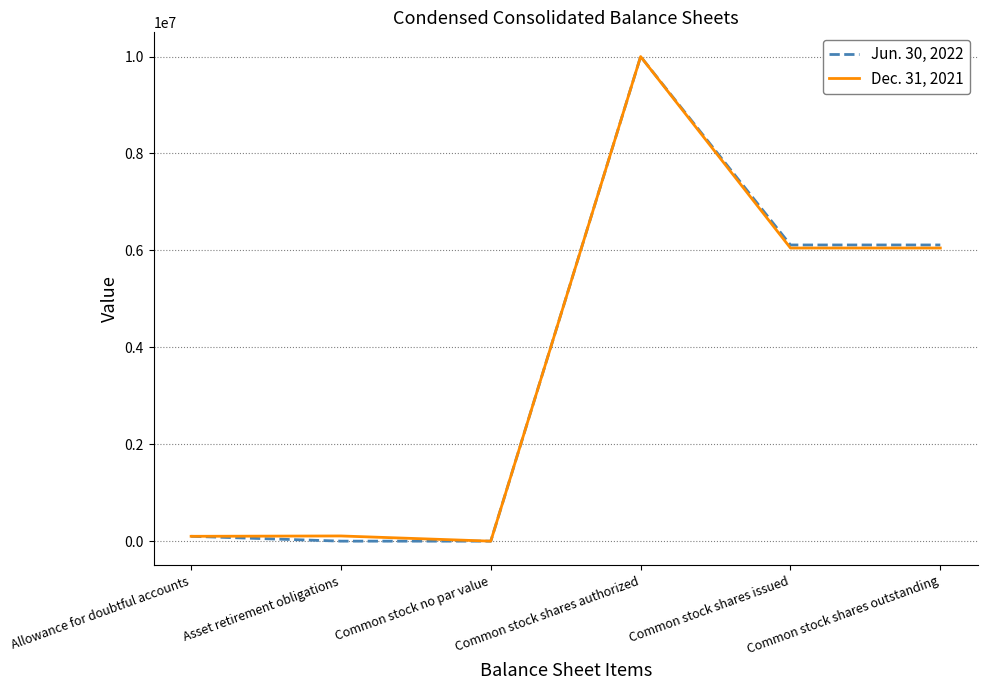

List the series in order of their overall mean, highest first.

Jun. 30, 2022, Dec. 31, 2021